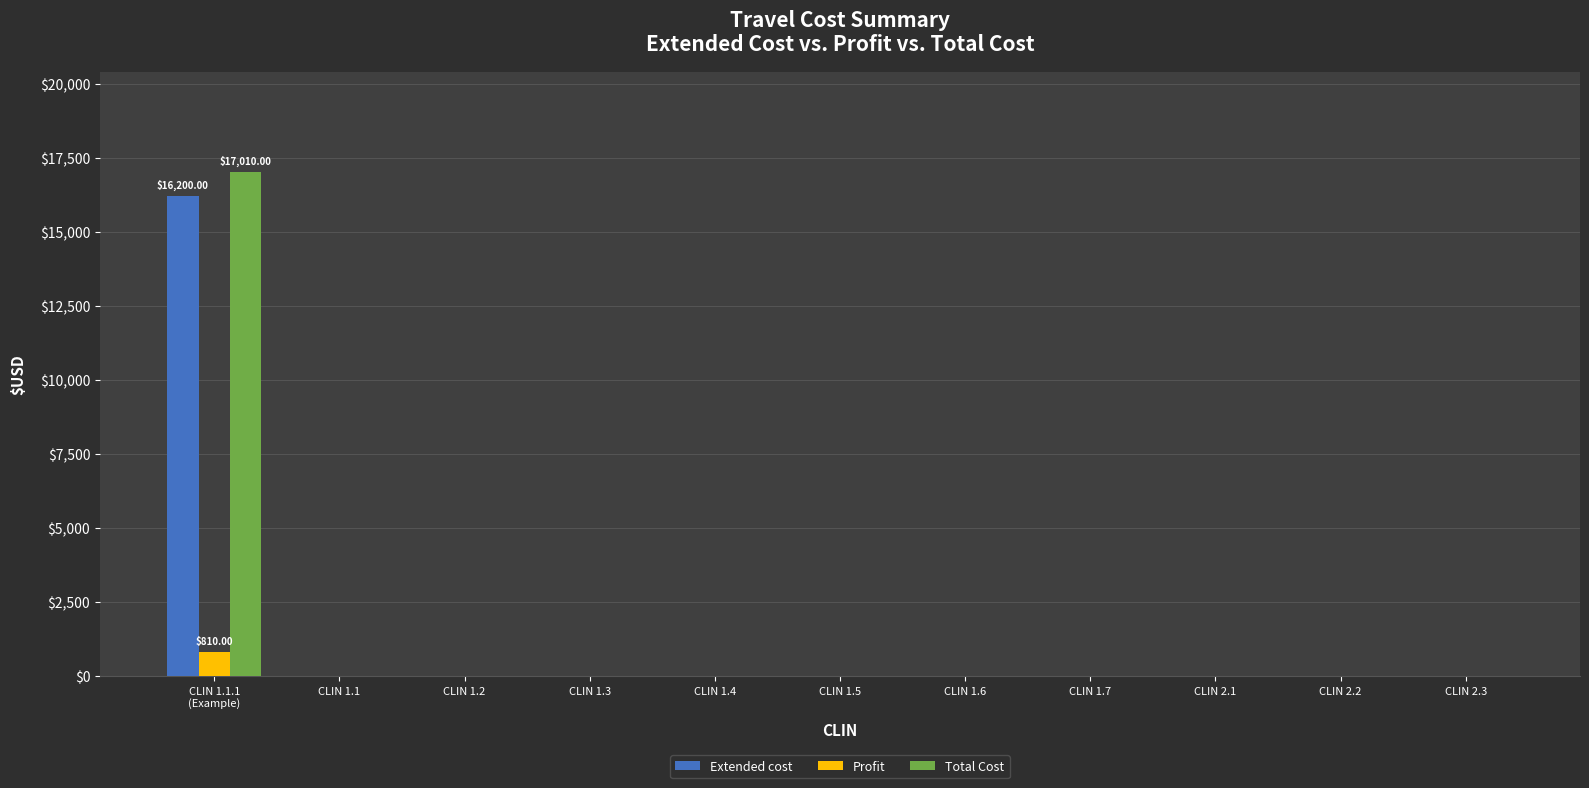

The value of Total Cost at CLIN 1.1.1
(Example) is 29261. True or false?

False